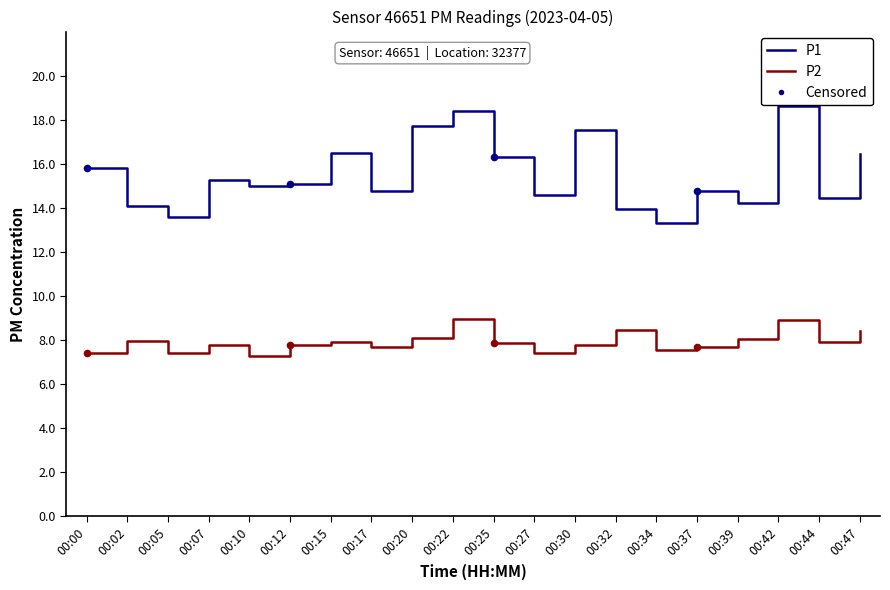

Is the value of P2 at 00:05 greater than the value of P1 at 00:20?

No